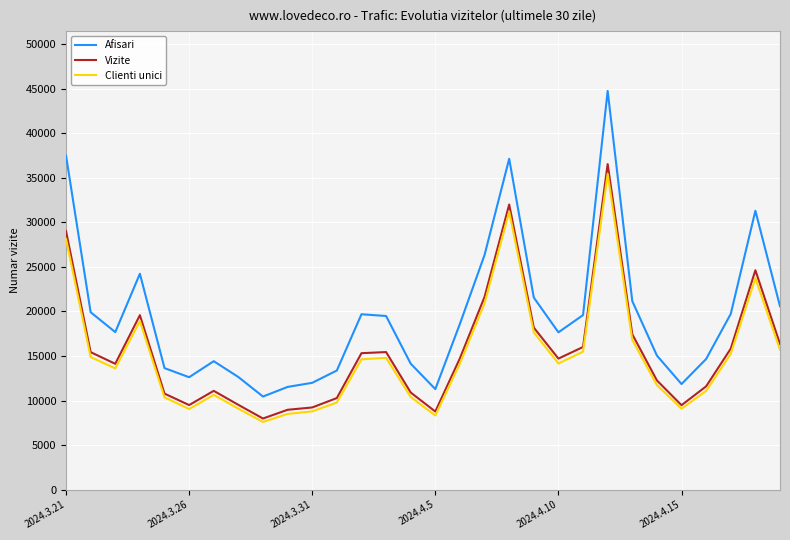

In Afisari, how many points are lower than both neighbors (excluding endpoints)?

6